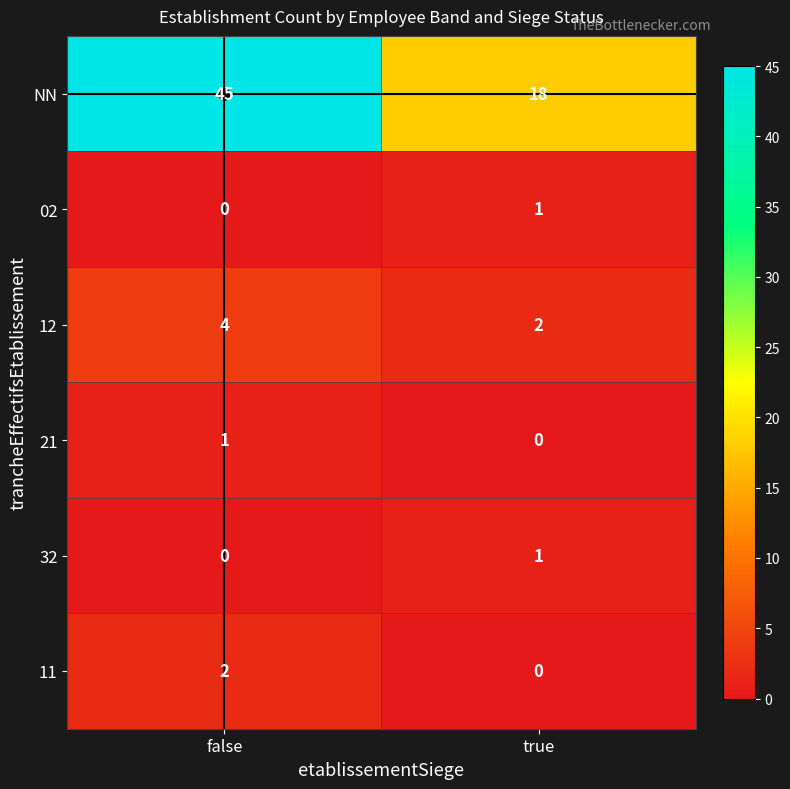

What is the sum of the 12 values at false and true?

6